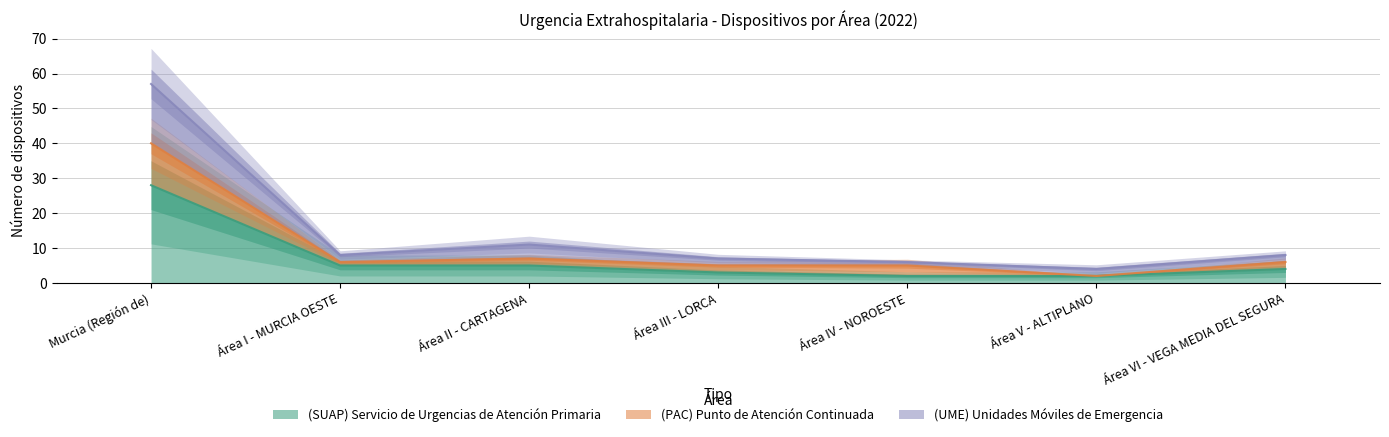

Which has a higher value, Área III - LORCA or Área II - CARTAGENA?

Área II - CARTAGENA